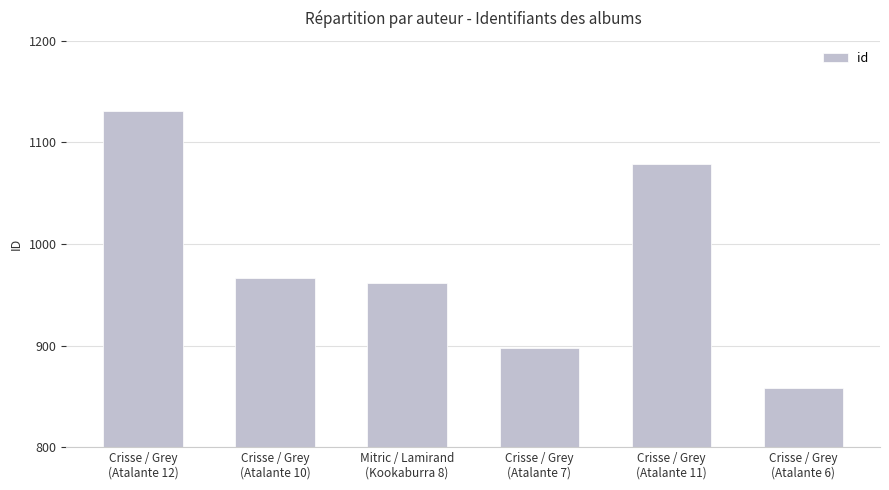

What is the difference between the values at Crisse / Grey
(Atalante 6) and Mitric / Lamirand
(Kookaburra 8)?

104